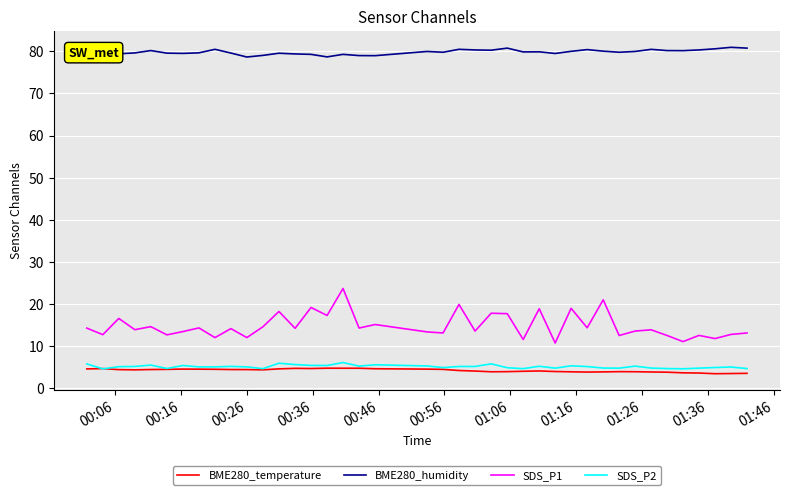

Which series has the largest total across all categories?

BME280_humidity